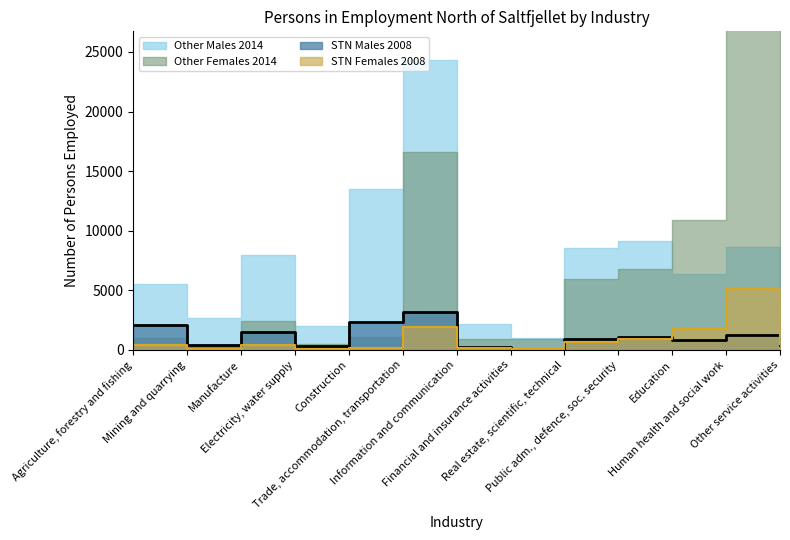

Between which two adjacent categories do STN Females 2008 and STN Males 2008 first intersect?

Public adm., defence, soc. security and Education